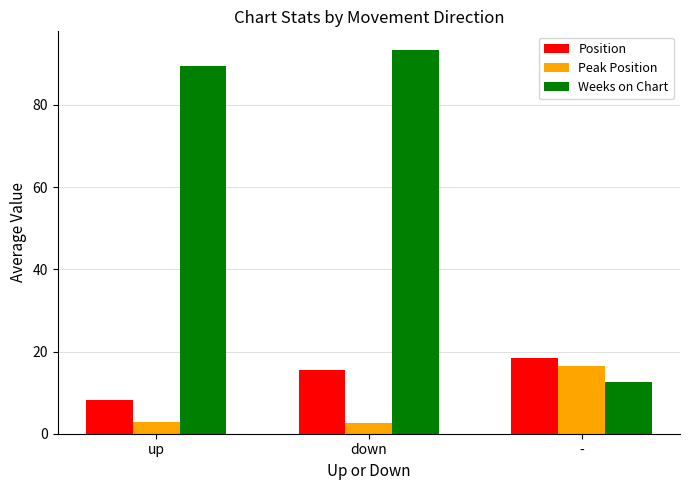

What is the sum of all Position values?

42.0